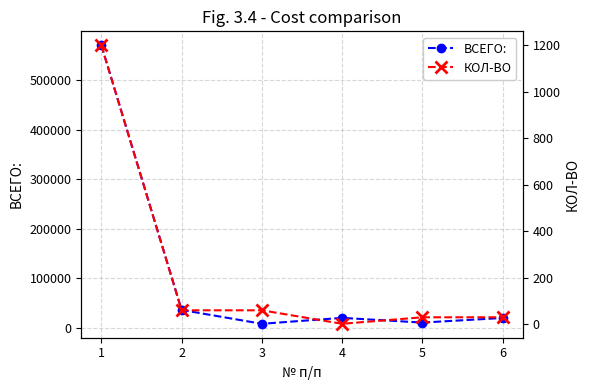

True or false: ВСЕГО: and КОЛ-ВО cross at least once.

False